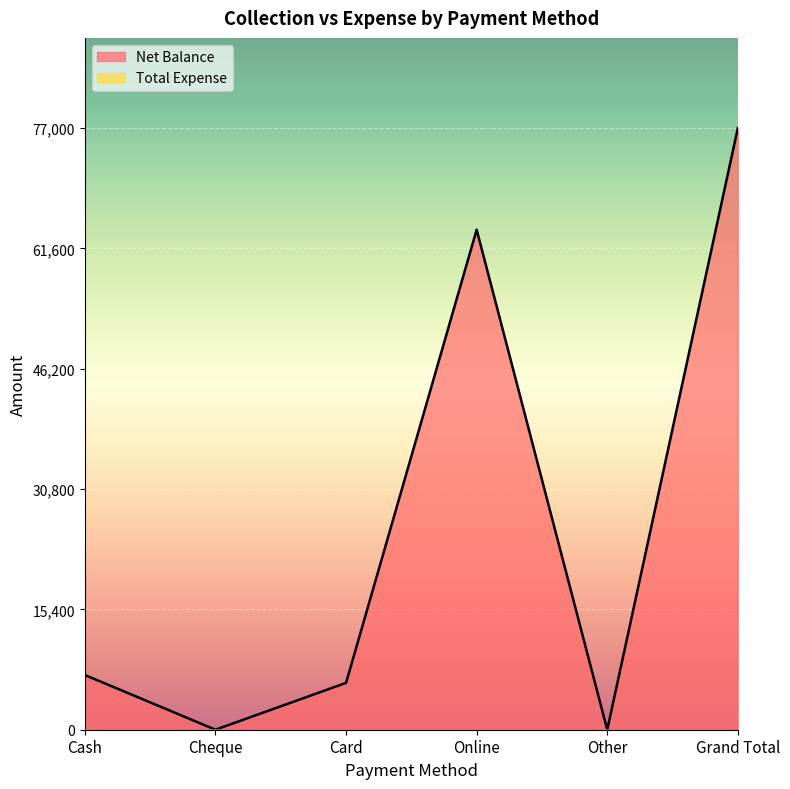

Which series has the largest total across all categories?

Net Balance